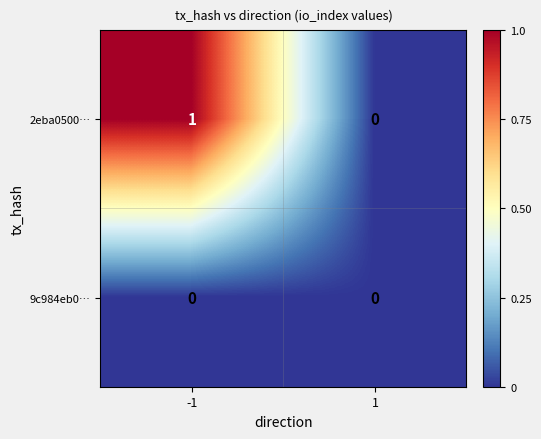

Which series has the largest total across all categories?

2eba0500…